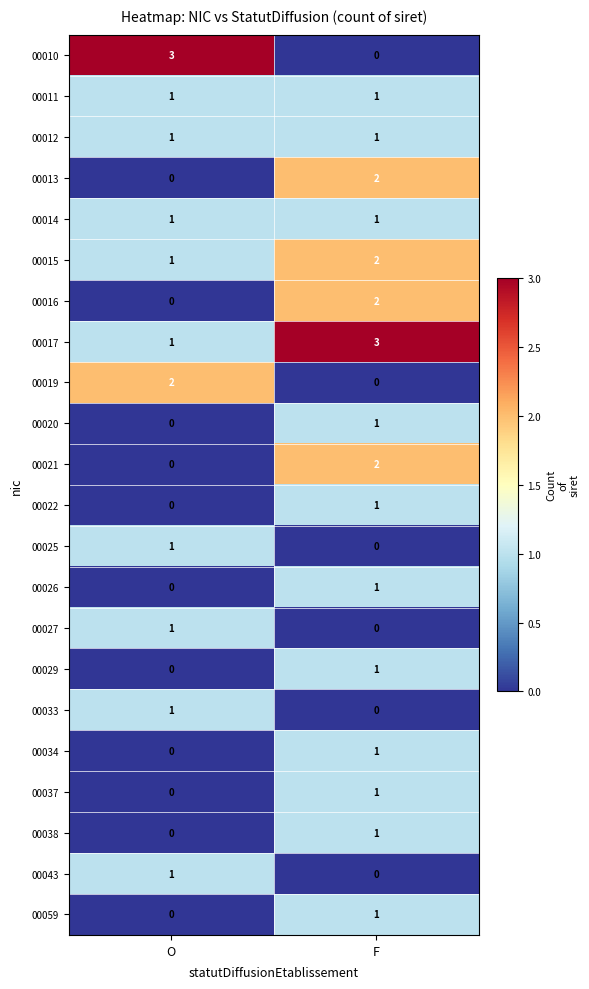

How many distinct data groups are displayed?

22